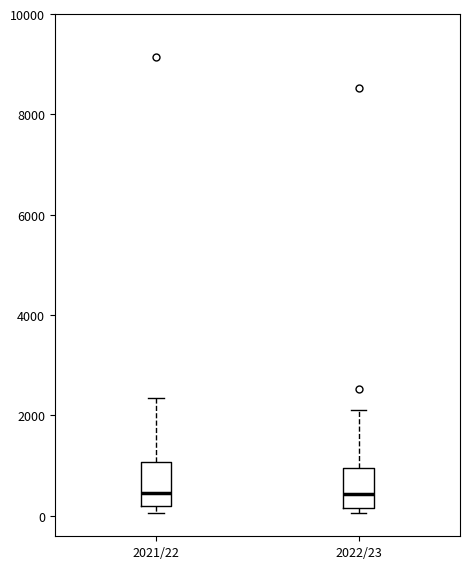

Reading left to right, read every box against the y-axis: the position of its median line, the range the box covers, and the ends of its whiskers. The values are not printed on the chart, so give them approximately, as read against the axis.

2021/22: median 400, box 200 to 1000, whiskers 0 to 2400
2022/23: median 400, box 200 to 1000, whiskers 0 to 2200